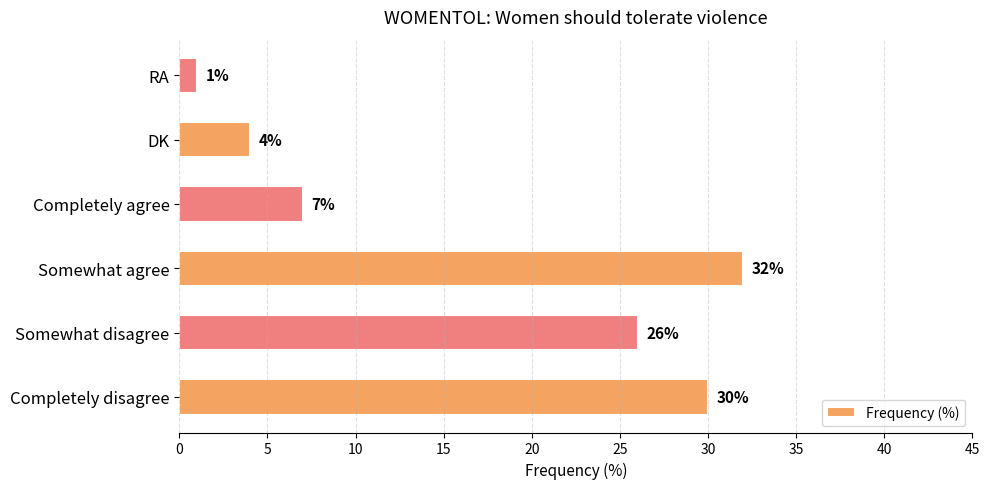

Reading bottom to top, what are all the values shown in this chart?

Completely disagree=30	Somewhat disagree=26	Somewhat agree=32	Completely agree=7	DK=4	RA=1